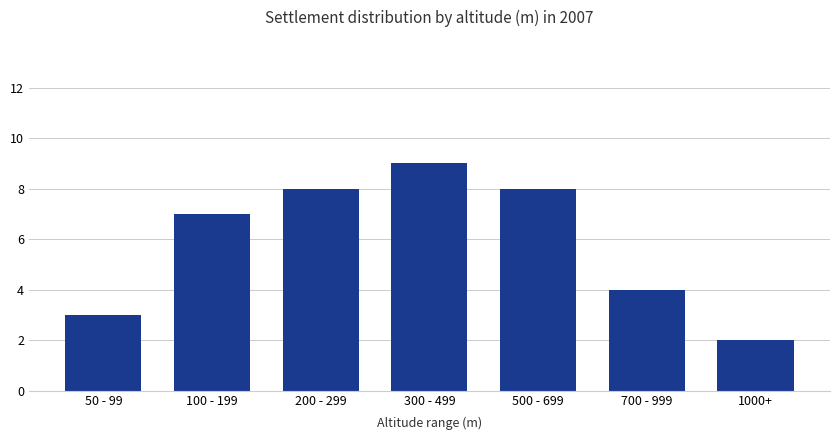

At which category does the chart reach its minimum across all series?

1000+